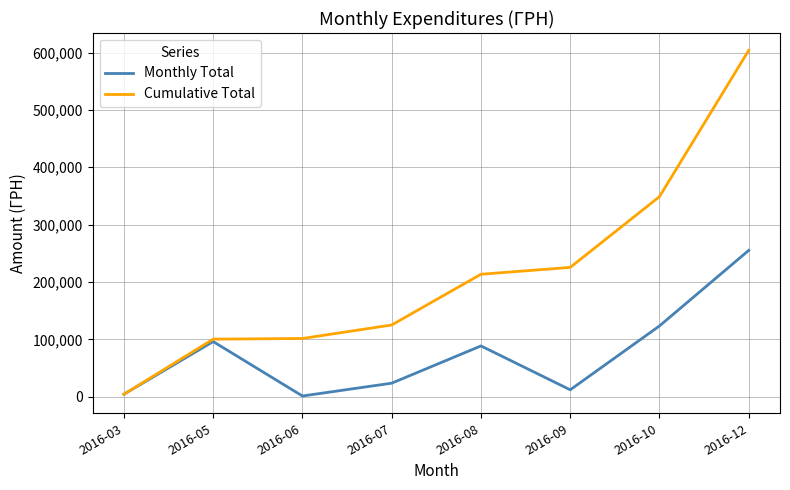

What are all the series names shown in the legend?

Monthly Total, Cumulative Total